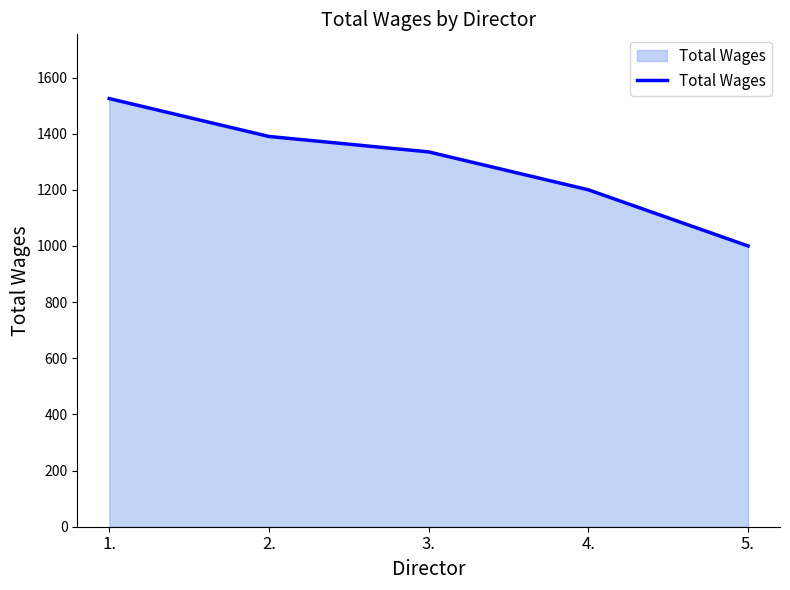

List the labels in order of value, smallest first.

5., 4., 3., 2., 1.